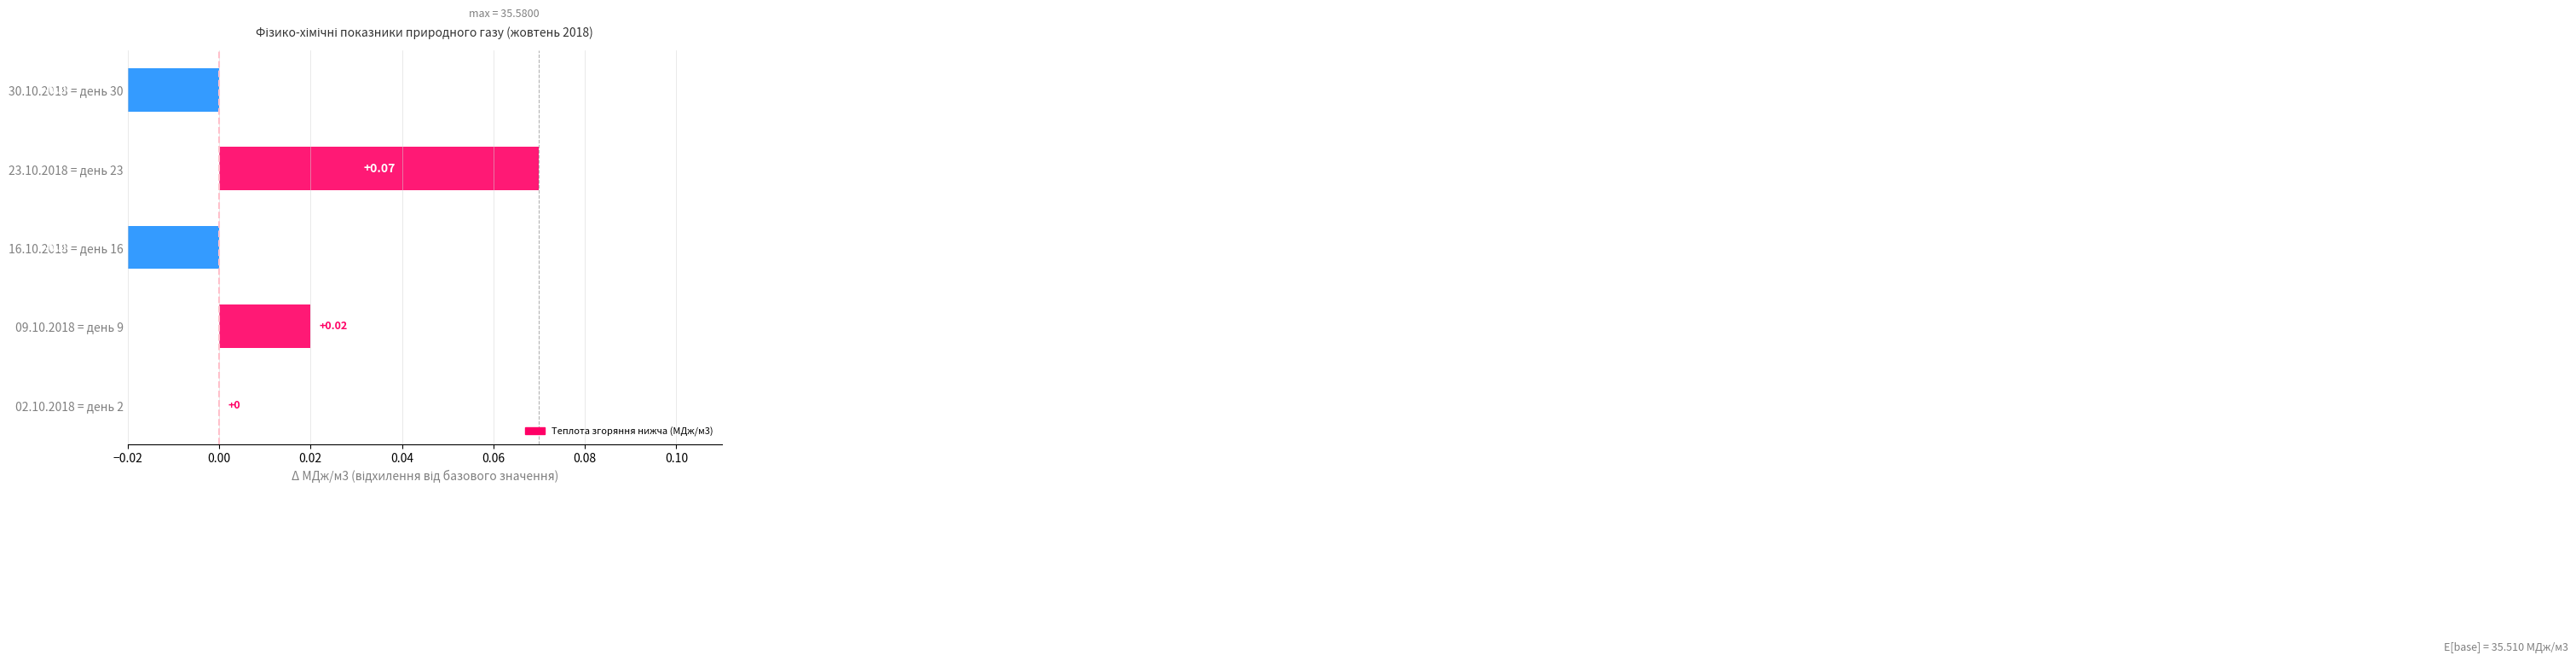

What is the minimum value shown in the chart?

-0.1